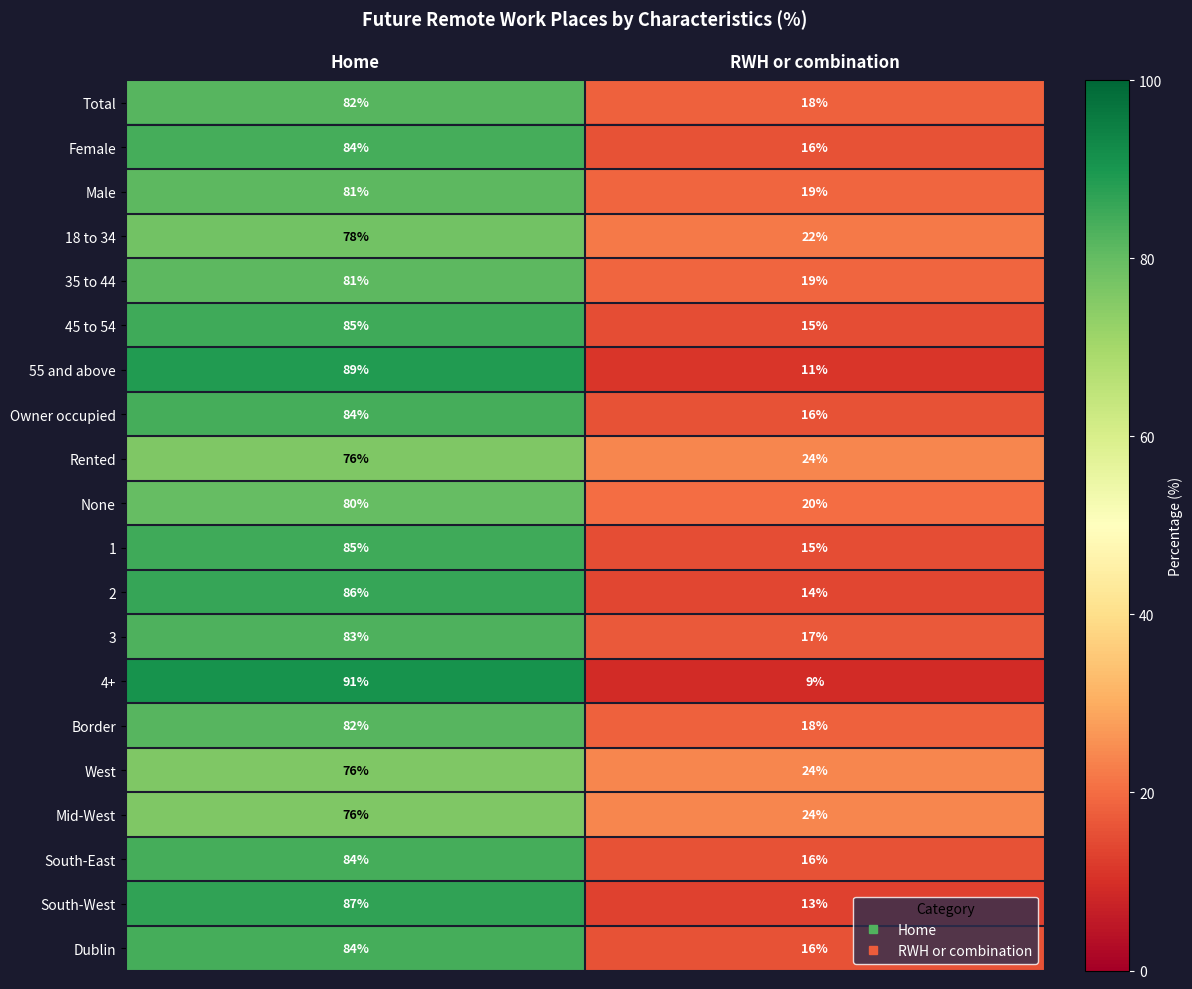

Read the 4+ value at RWH or combination, to the nearest 5.

10